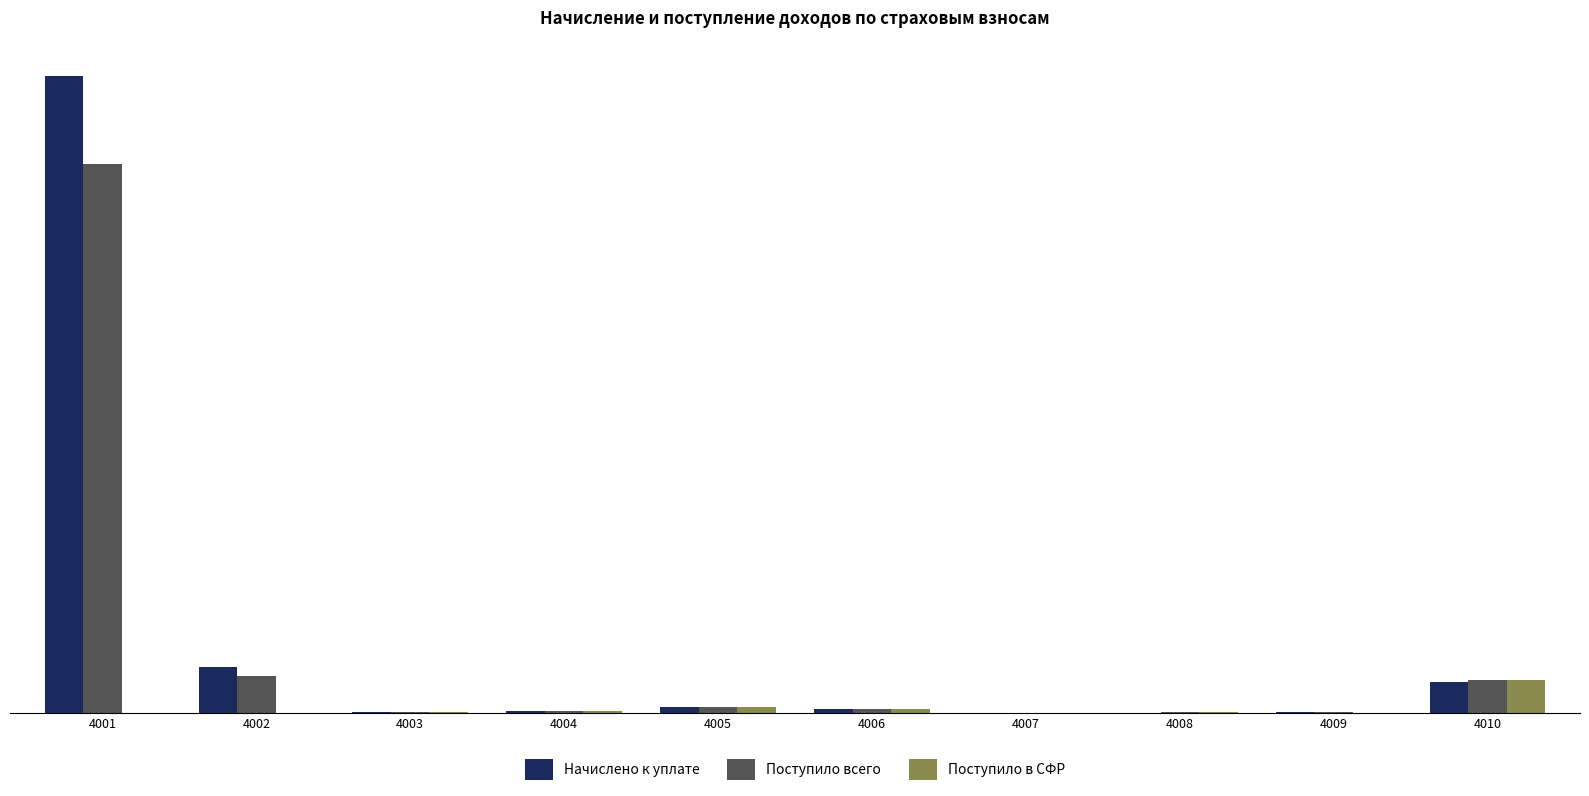

Are the bars grouped side by side (vs. stacked)?

Yes